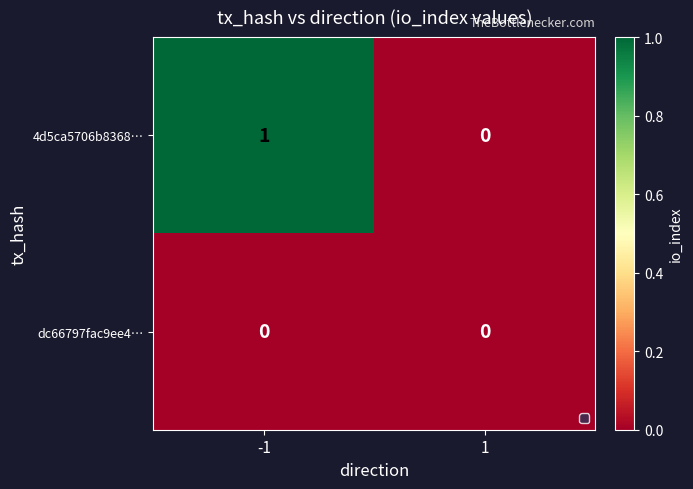

Which series has the largest range (max minus min)?

4d5ca5706b8368…